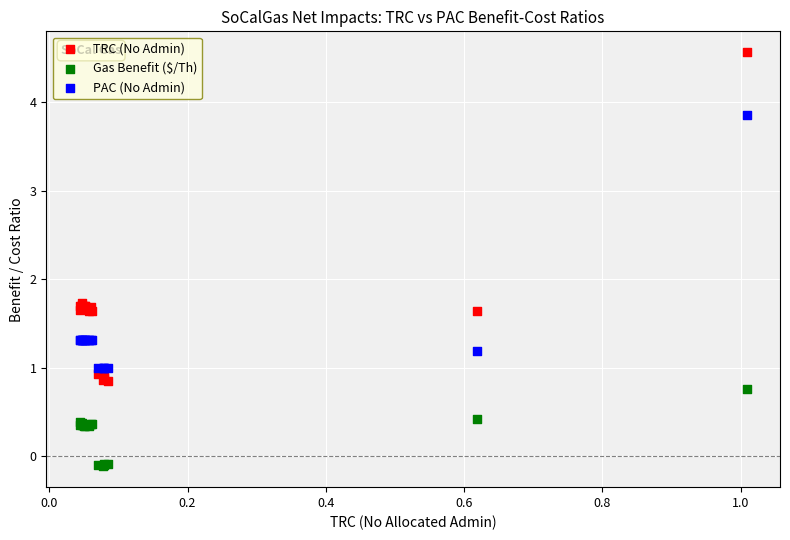

Which series contains the highest Y value?

TRC (No Admin)